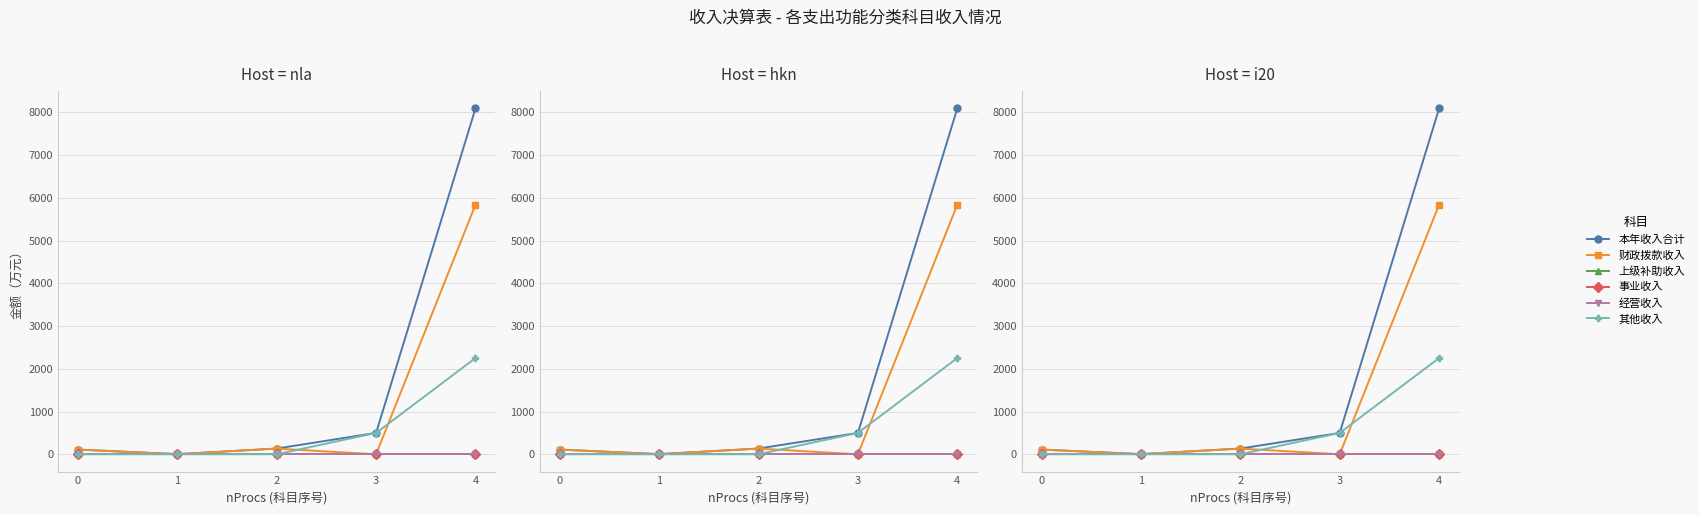

Reading right to left, extract all data points from this chart.

本年收入合计: 8095.3	500.0	134.4	3.1	110.5
财政拨款收入: 5842.0	0.0	133.4	3.1	110.5
上级补助收入: 0.0	0.0	0.0	0.0	0.0
事业收入: 0.0	0.0	0.0	0.0	0.0
经营收入: 0.0	0.0	0.0	0.0	0.0
其他收入: 2253.3	500.0	1.0	0.0	0.0